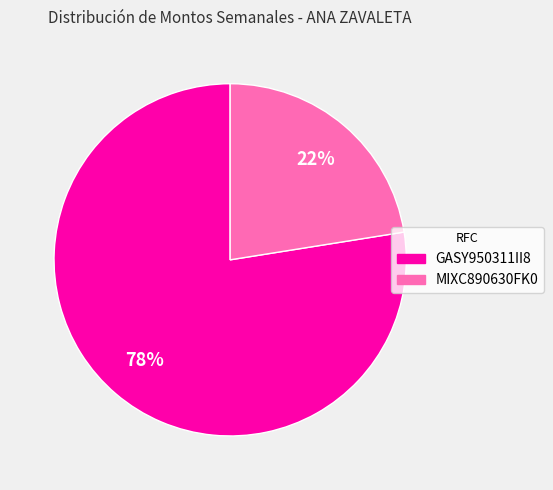

Which slice is the largest?

GASY950311II8